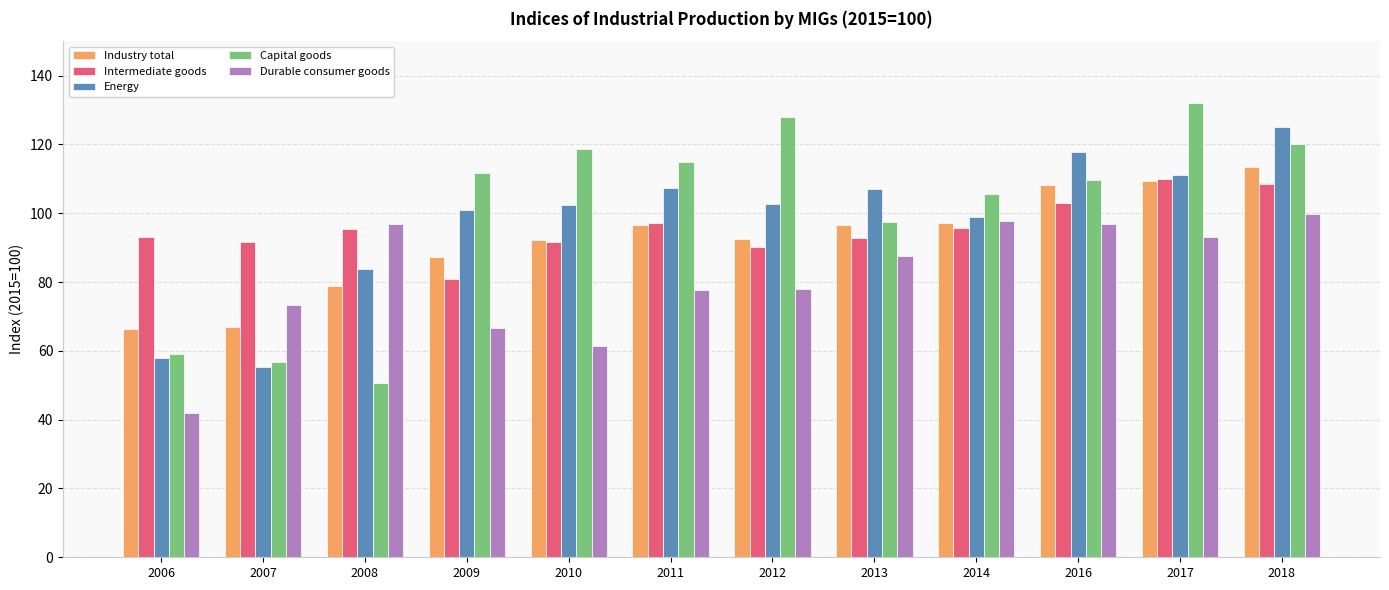

How many data points in Durable consumer goods are less than 87?

6